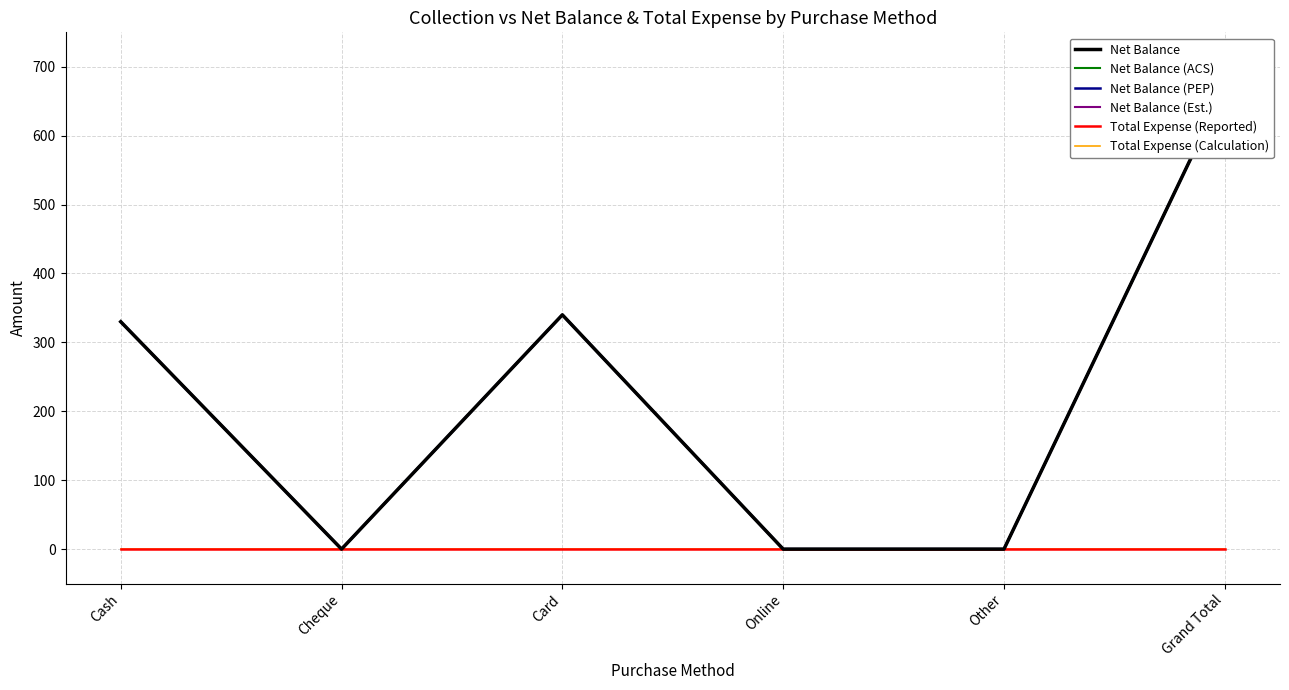

Is it true that Total Expense (Reported) equals 0 at Card?

True